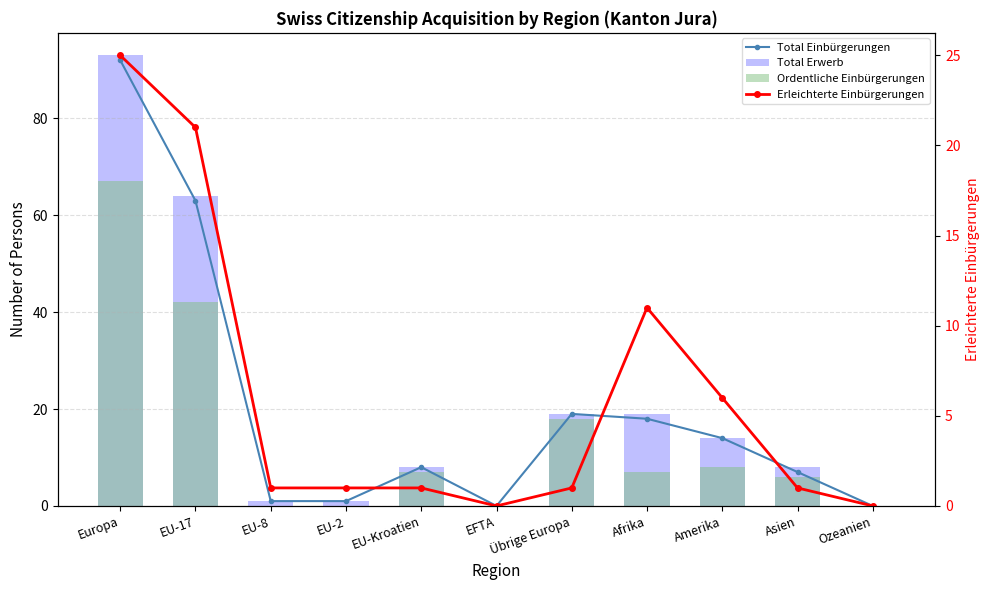

What is the maximum value shown in the chart?

93